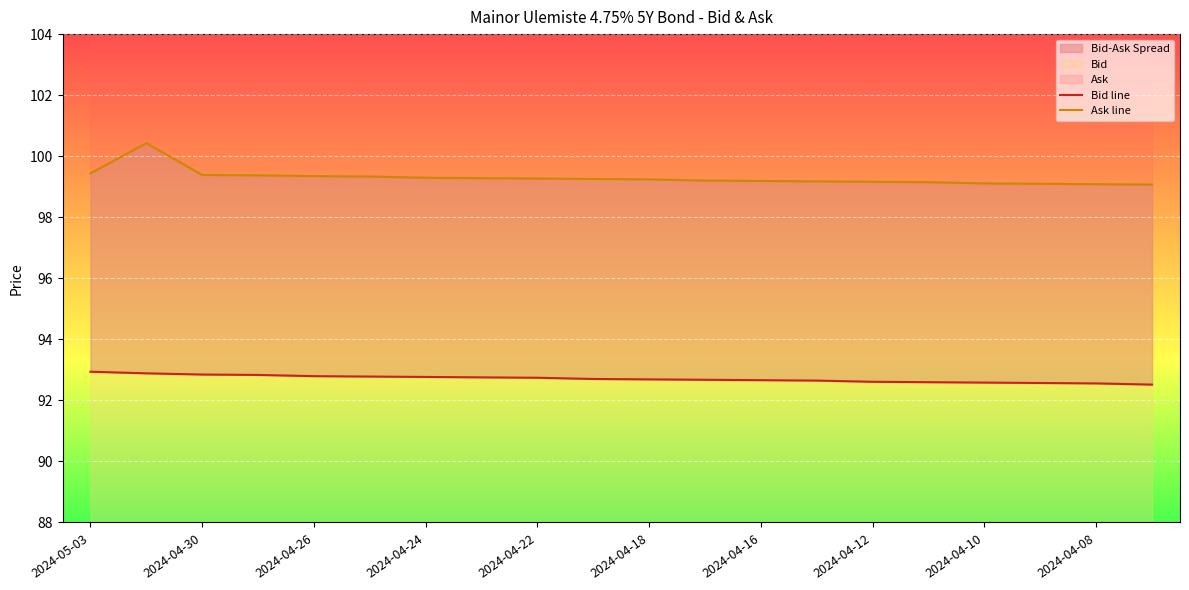

Which series has the largest range (max minus min)?

Ask line